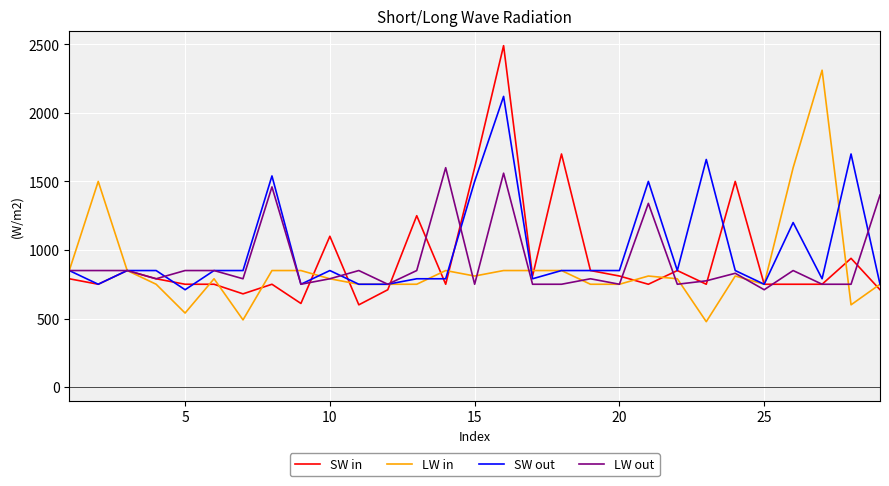

Rank the series by their maximum value, from lowest to highest.

LW out, SW out, LW in, SW in